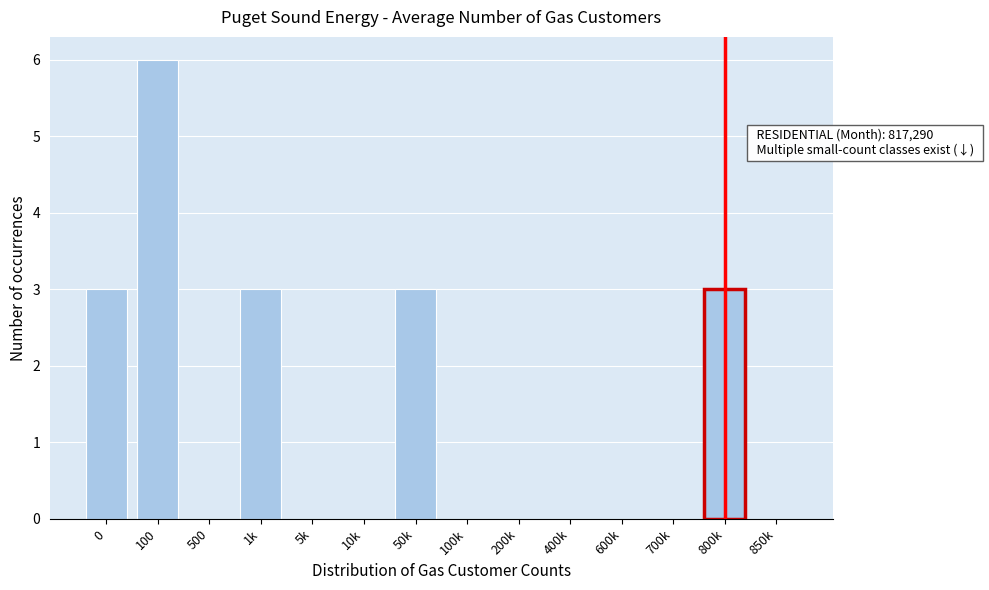

Reading left to right, list all the values displayed in this chart.

0=3	100=6	500=0	1k=3	5k=0	10k=0	50k=3	100k=0	200k=0	400k=0	600k=0	700k=0	800k=3	850k=0